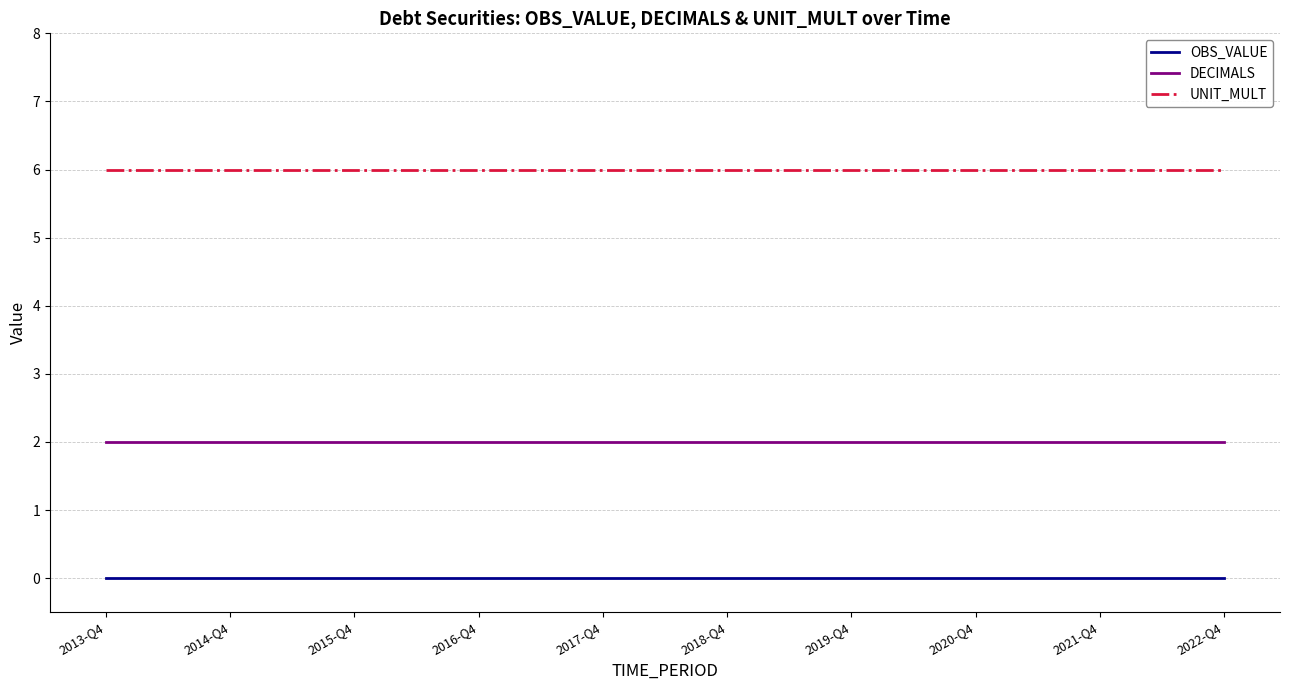

True or false: OBS_VALUE and DECIMALS cross at least once.

False